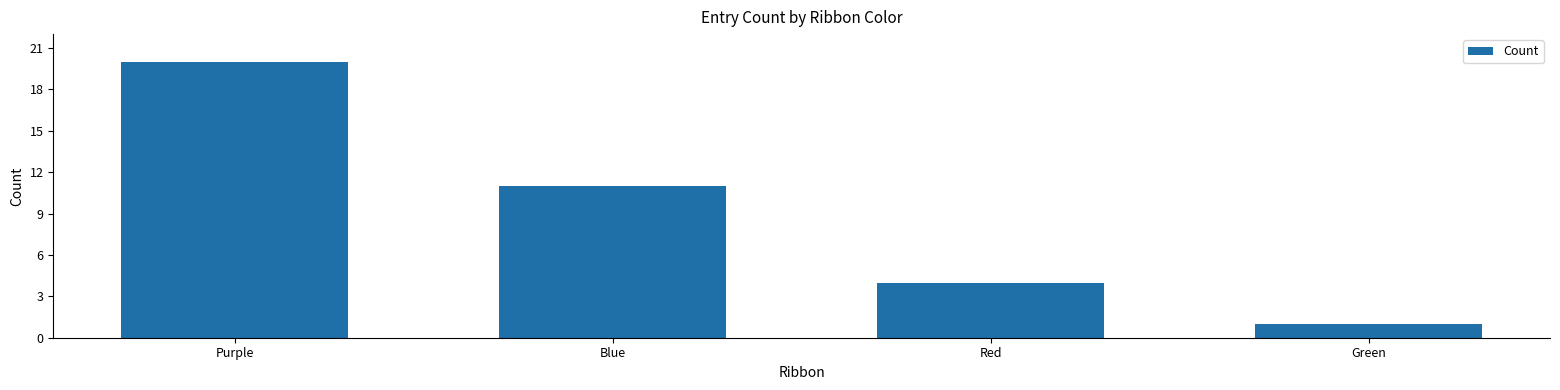

What is the sum of all values?

36